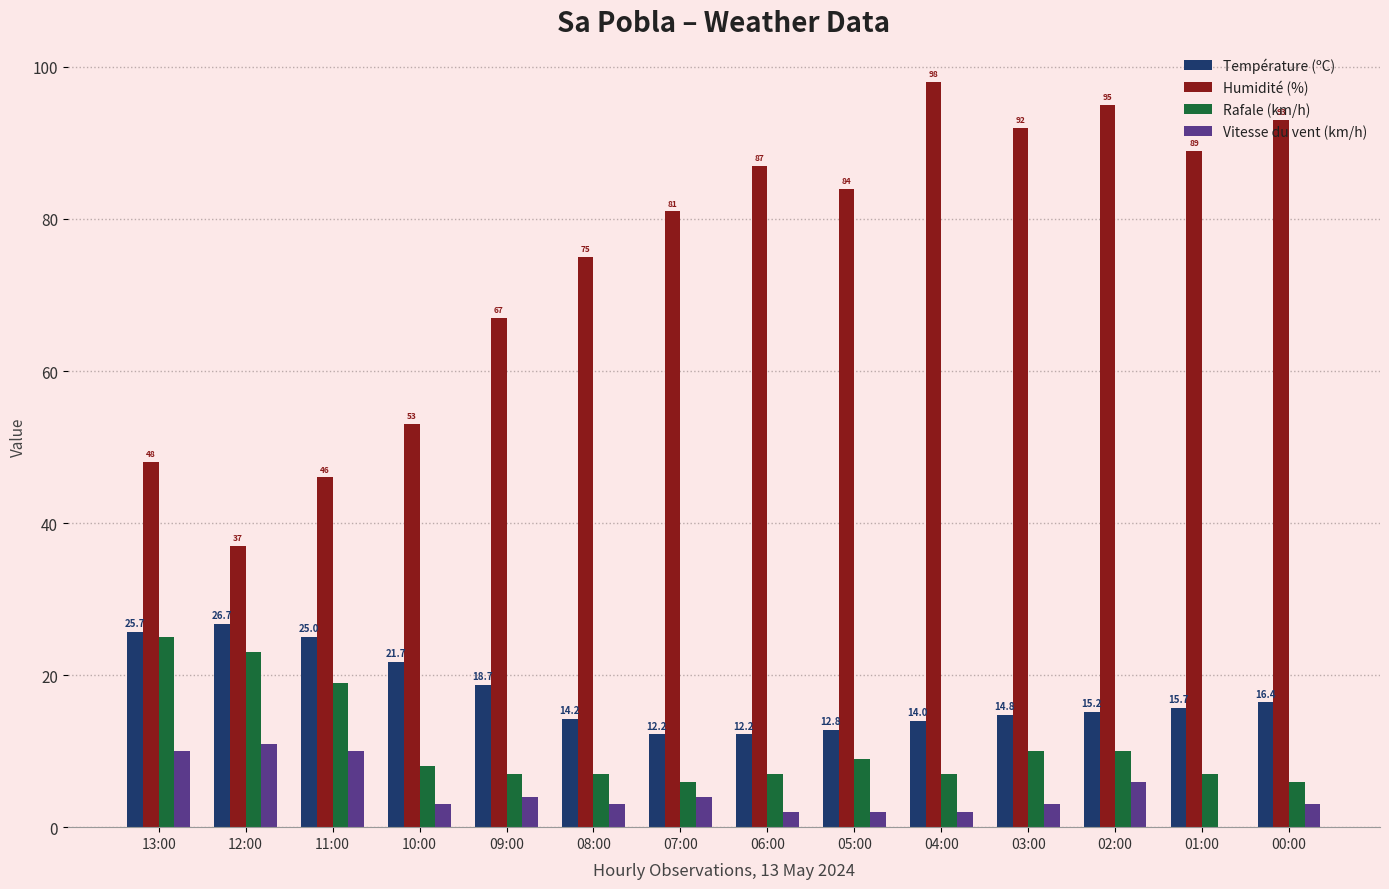

Reading left to right, what are all the values shown in this chart?

Température (ºC): 13:00=25.7	12:00=26.7	11:00=25.0	10:00=21.7	09:00=18.7	08:00=14.2	07:00=12.2	06:00=12.2	05:00=12.8	04:00=14.0	03:00=14.8	02:00=15.2	01:00=15.7	00:00=16.4
Humidité (%): 13:00=48.0	12:00=37.0	11:00=46.0	10:00=53.0	09:00=67.0	08:00=75.0	07:00=81.0	06:00=87.0	05:00=84.0	04:00=98.0	03:00=92.0	02:00=95.0	01:00=89.0	00:00=93.0
Rafale (km/h): 13:00=25.0	12:00=23.0	11:00=19.0	10:00=8.0	09:00=7.0	08:00=7.0	07:00=6.0	06:00=7.0	05:00=9.0	04:00=7.0	03:00=10.0	02:00=10.0	01:00=7.0	00:00=6.0
Vitesse du vent (km/h): 13:00=10.0	12:00=11.0	11:00=10.0	10:00=3.0	09:00=4.0	08:00=3.0	07:00=4.0	06:00=2.0	05:00=2.0	04:00=2.0	03:00=3.0	02:00=6.0	01:00=0.0	00:00=3.0